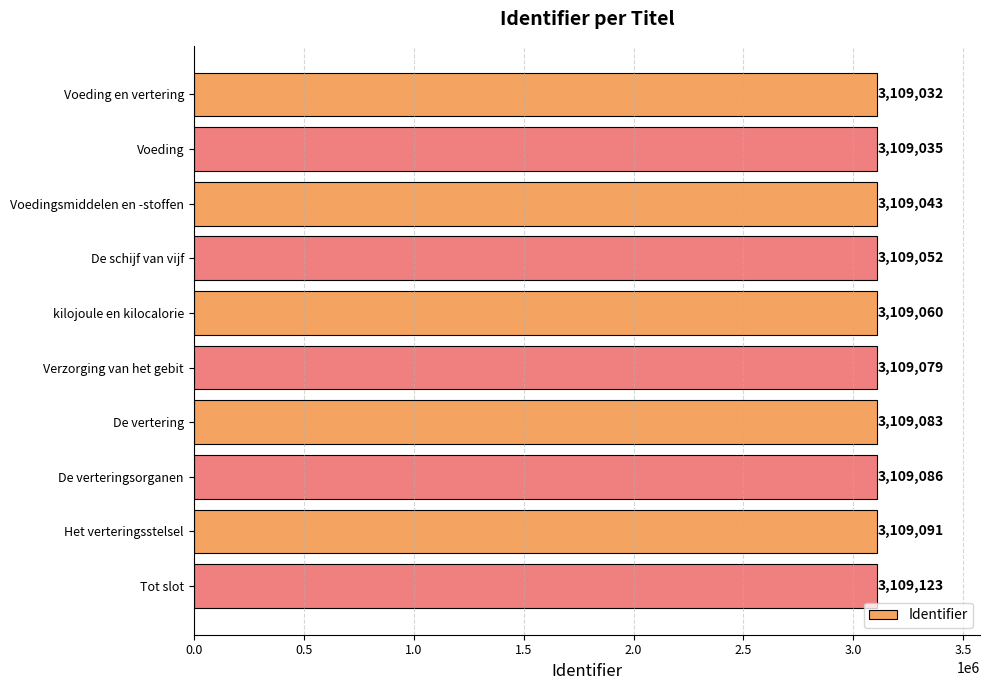

What is the sum of all values?

31090684